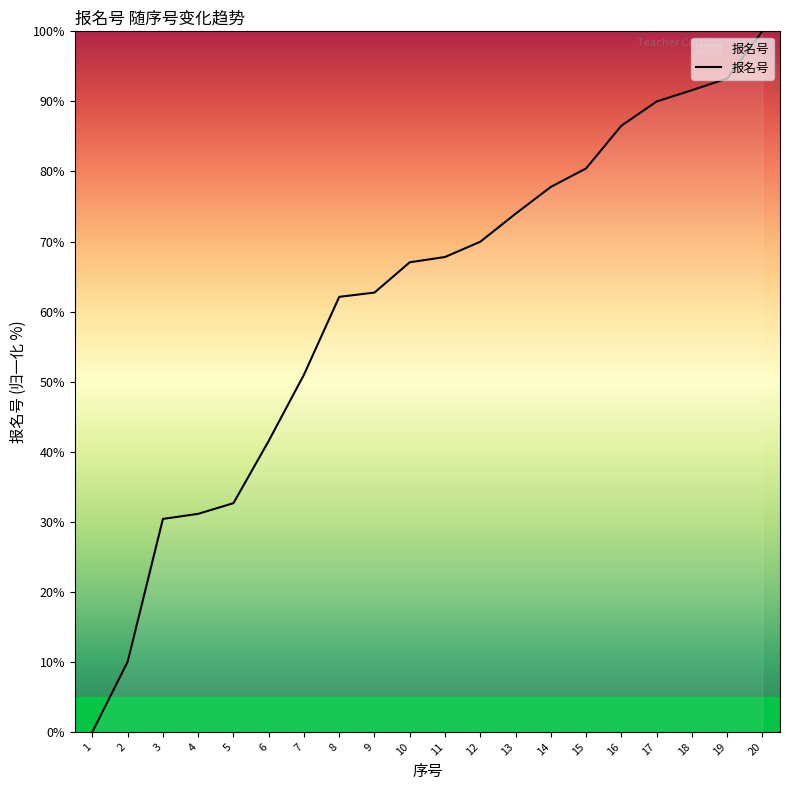

The chart shows a value of 42.1 at 4. True or false?

False